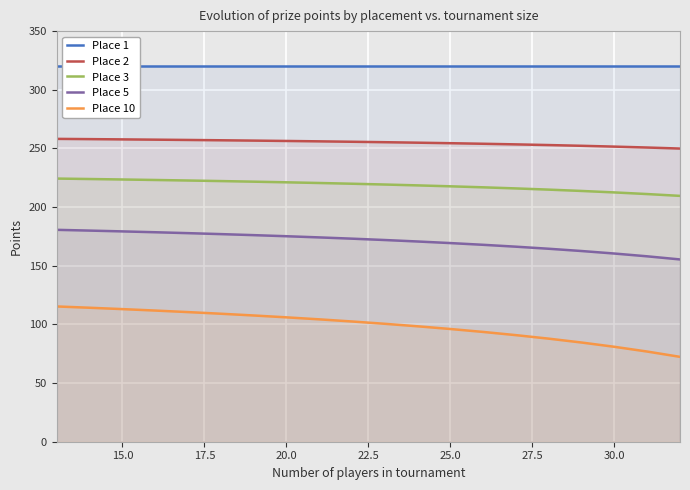

How many lines are shown in the chart?

5